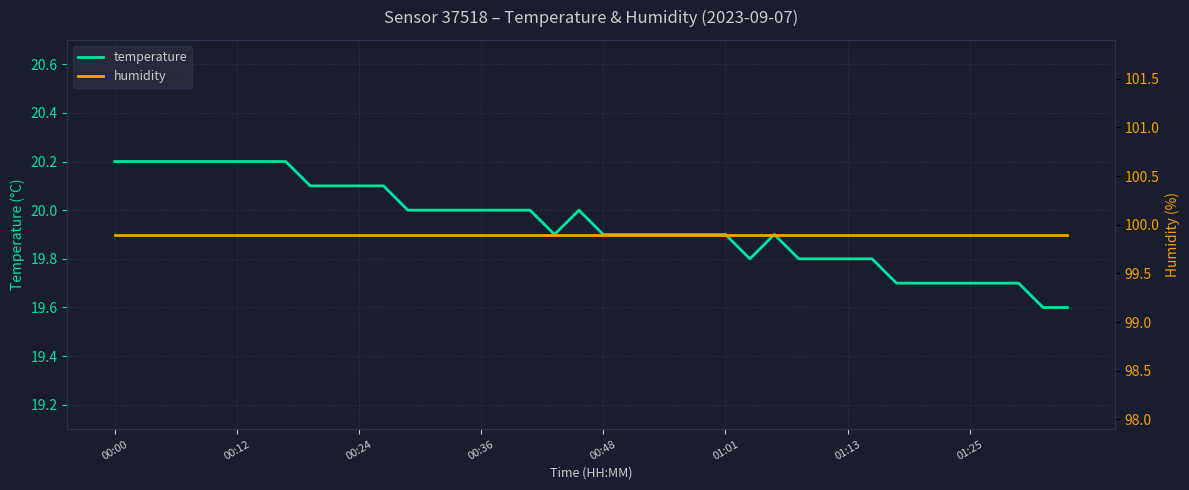

Is it true that temperature equals 27.4 at 13?

False